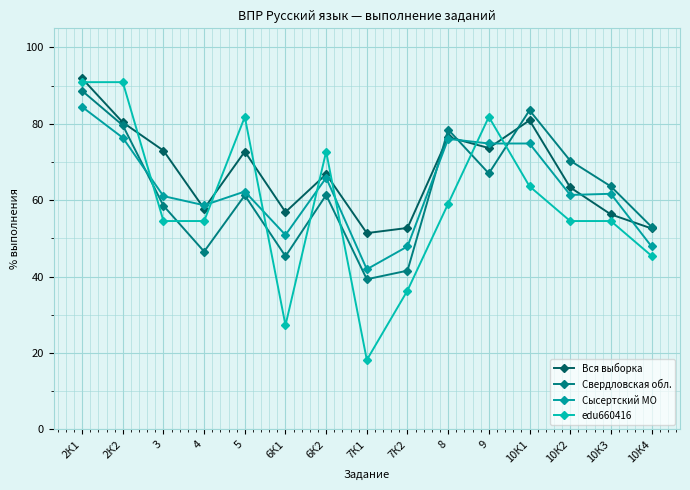

At which category is the sum across all series the highest?

2К1